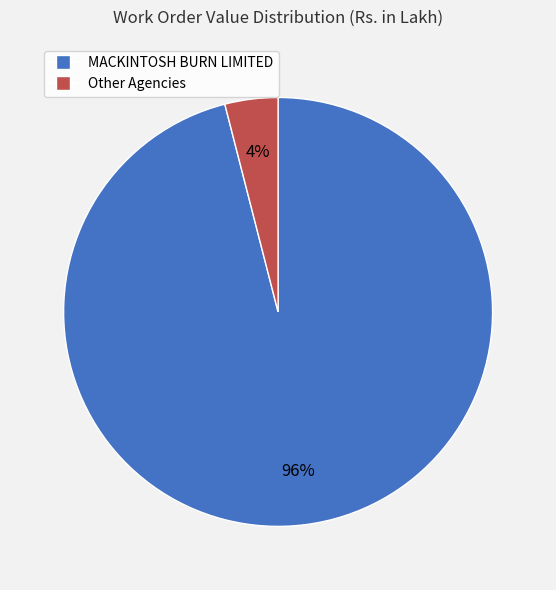

Is there any slice that represents more than half of the pie?

Yes